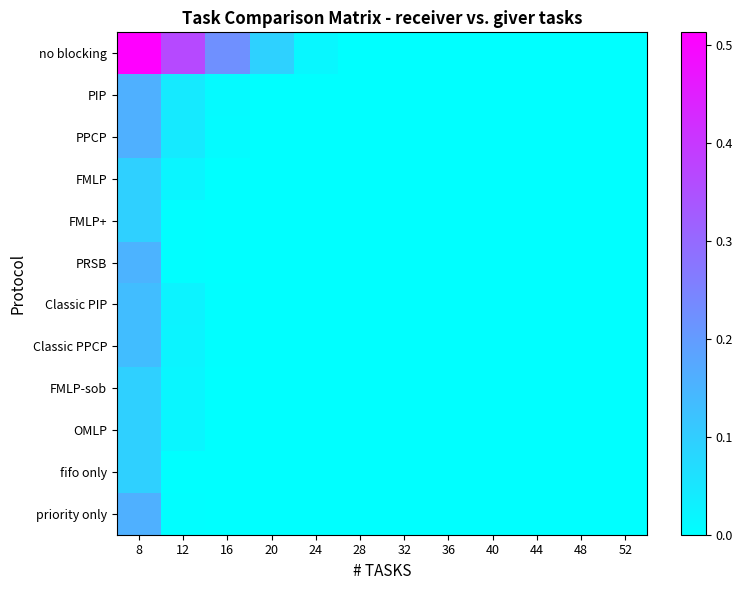

Rank the series by their maximum value, from lowest to highest.

FMLP, FMLP+, FMLP-sob, OMLP, fifo only, Classic PIP, Classic PPCP, PRSB, PIP, PPCP, priority only, no blocking